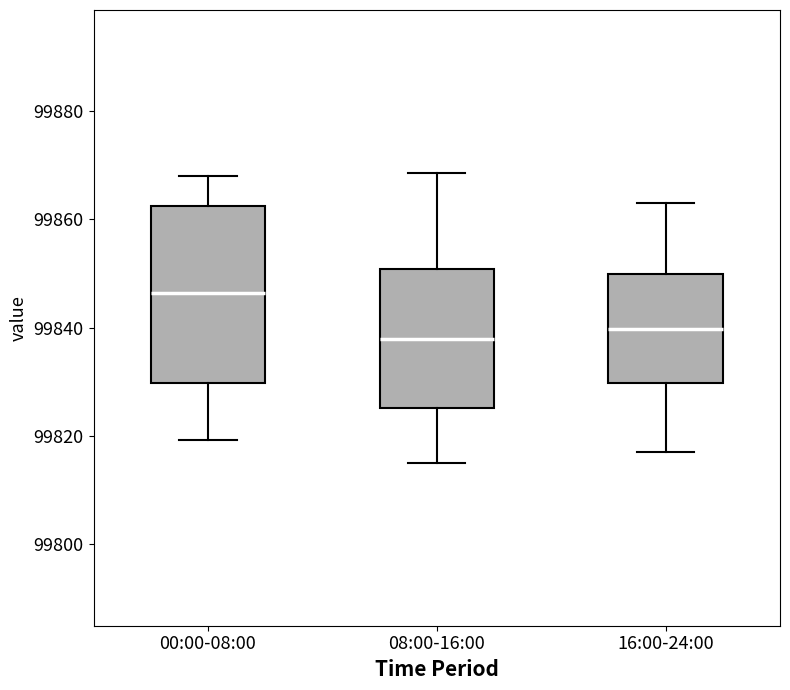

Reading left to right, transcribe this box plot: for each box, give where its median line is, the range the box spans, and where its two whiskers end, as read against the y-axis. The values are not printed on the chart, so give them approximately, as read against the axis.

00:00-08:00: median 99846, box 99830 to 99862, whiskers 99820 to 99868
08:00-16:00: median 99838, box 99826 to 99850, whiskers 99816 to 99868
16:00-24:00: median 99840, box 99830 to 99850, whiskers 99818 to 99864